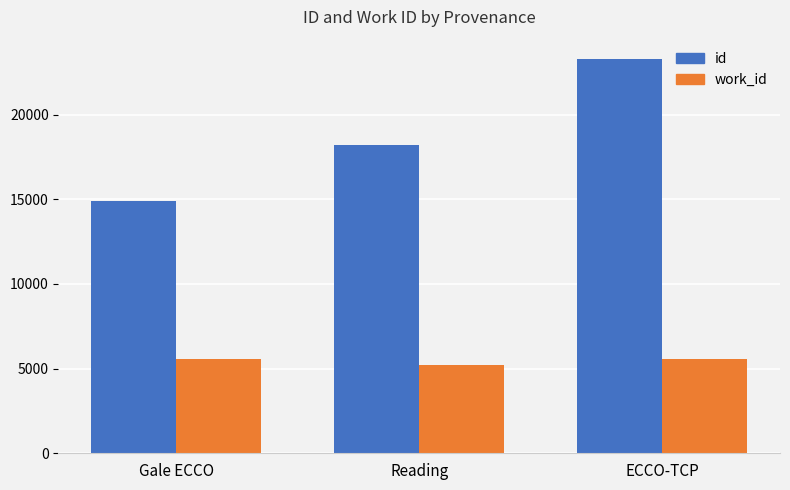

What is the label of the 1st bar from the right?

ECCO-TCP